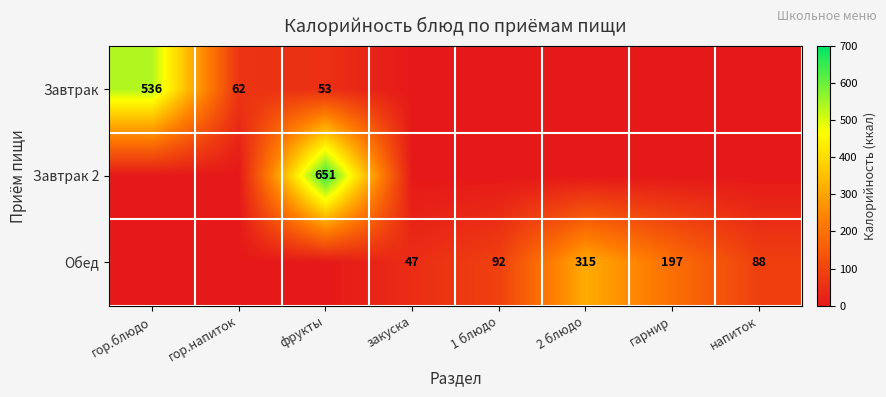

Is it true that Завтрак 2 equals 651 at фрукты?

True